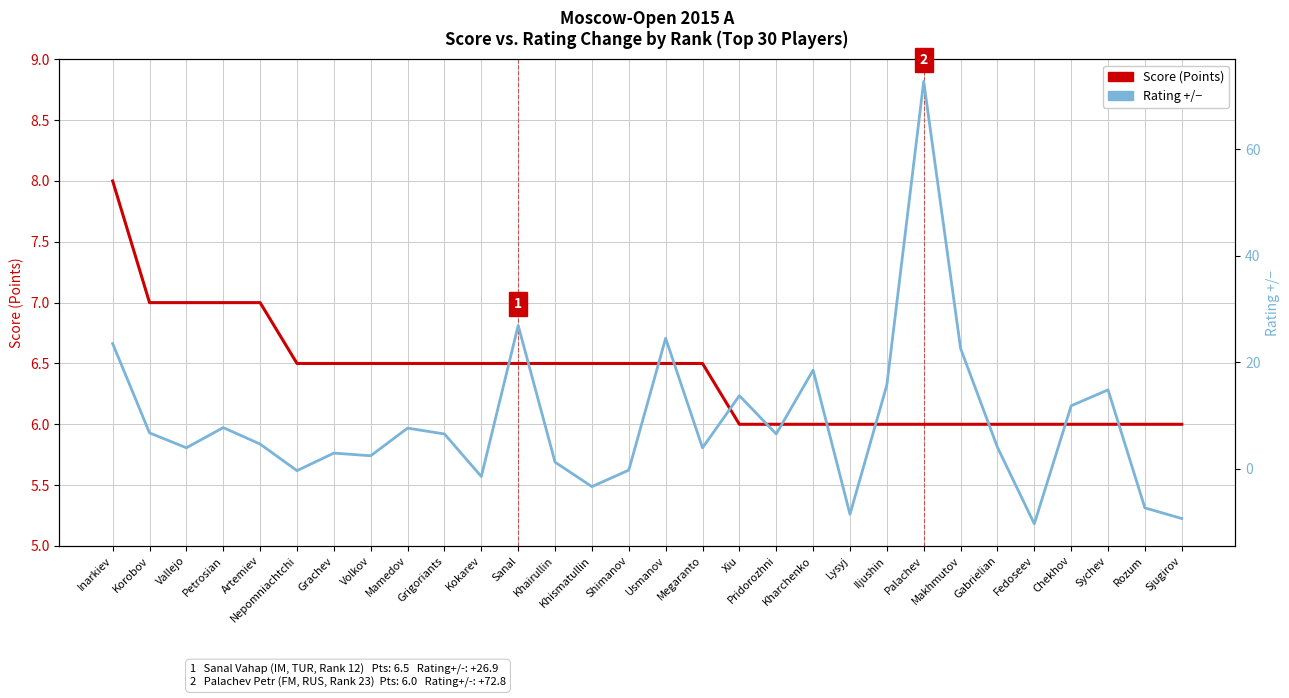

Which category has the lowest value in the Score (Points) series?

Xiu